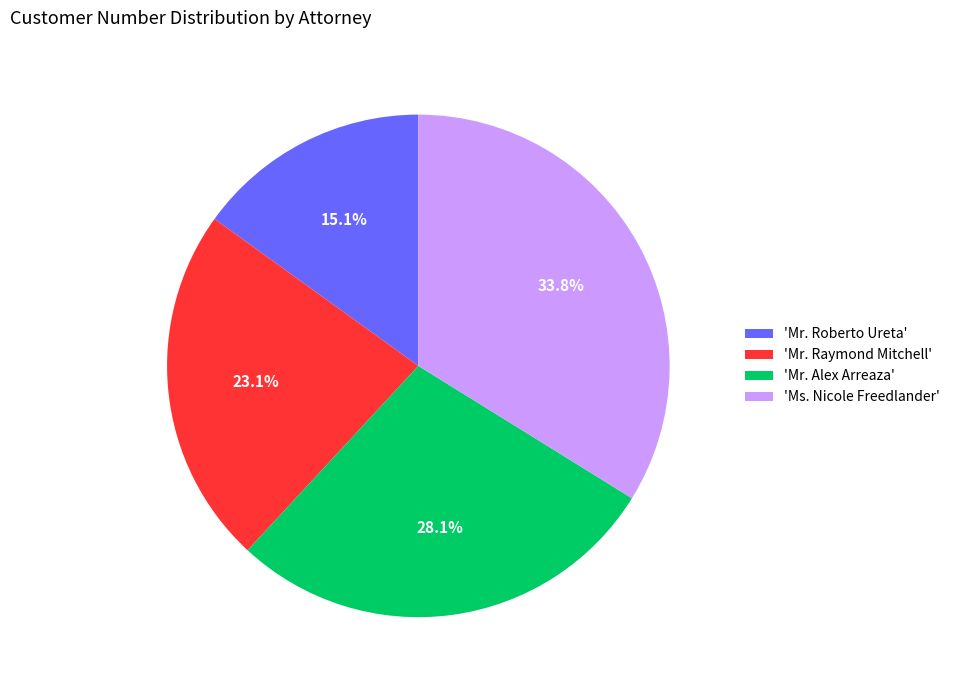

Between 'Mr. Raymond Mitchell' and 'Mr. Alex Arreaza', which is larger?

'Mr. Alex Arreaza'